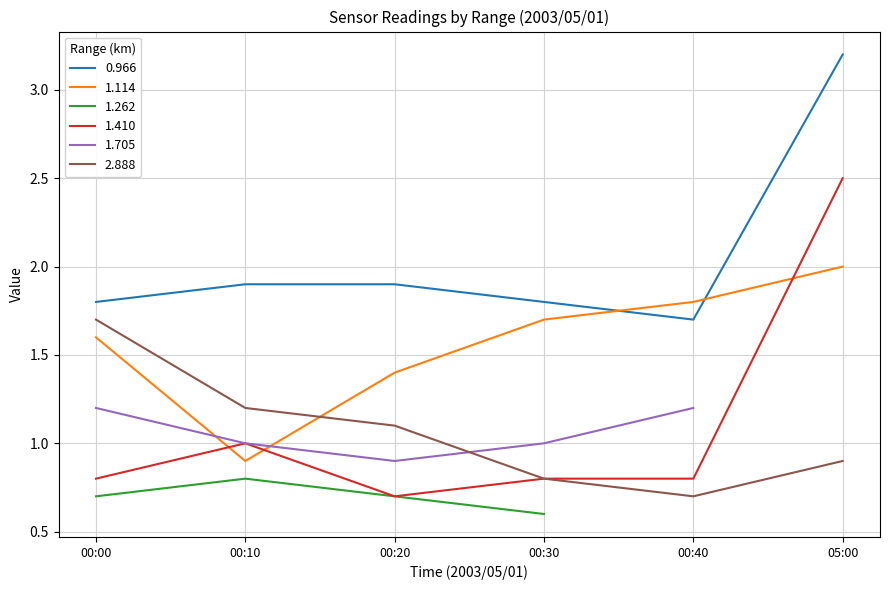

Which category has the highest value in the 1.410 series?

05:00